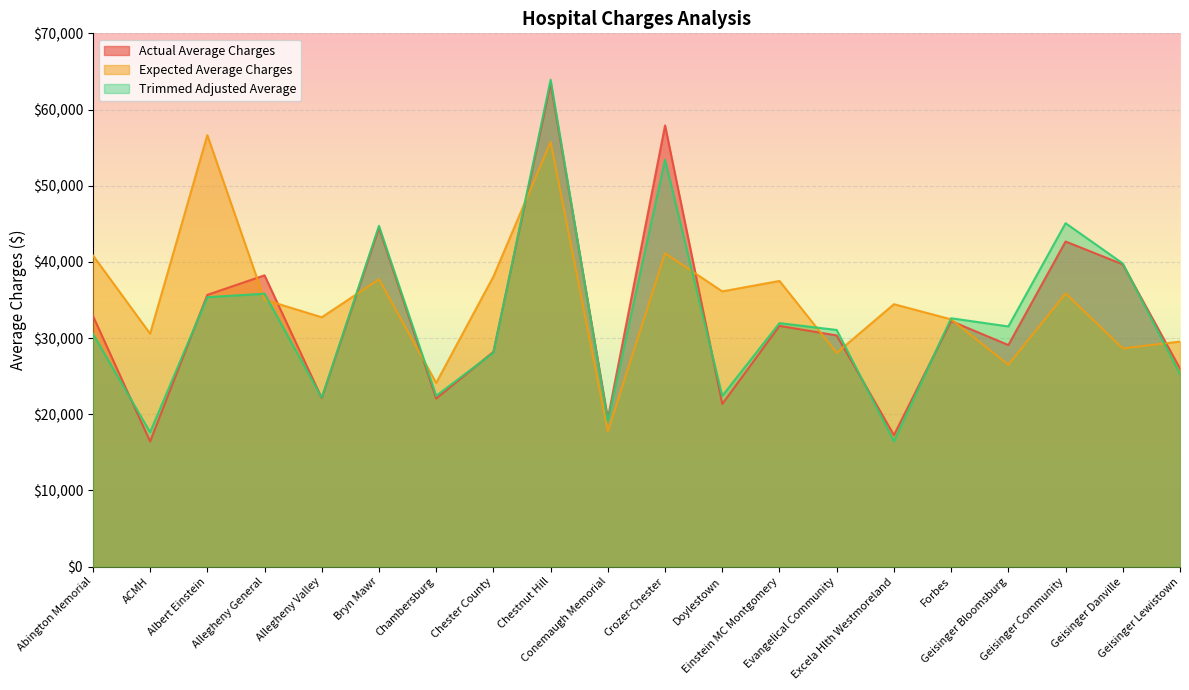

True or false: Actual Average Charges and Trimmed Adjusted Average cross at least once.

True